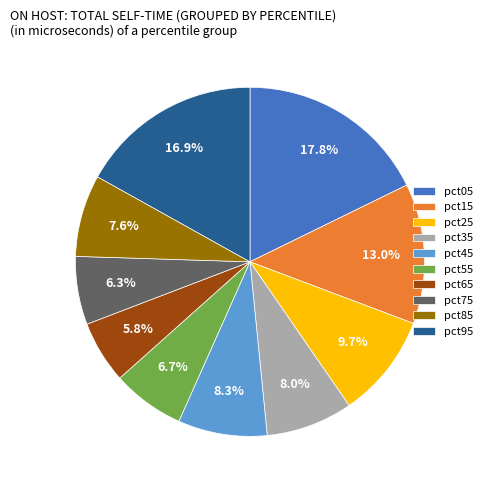

True or false: pct45 accounts for 8% of the total.

True